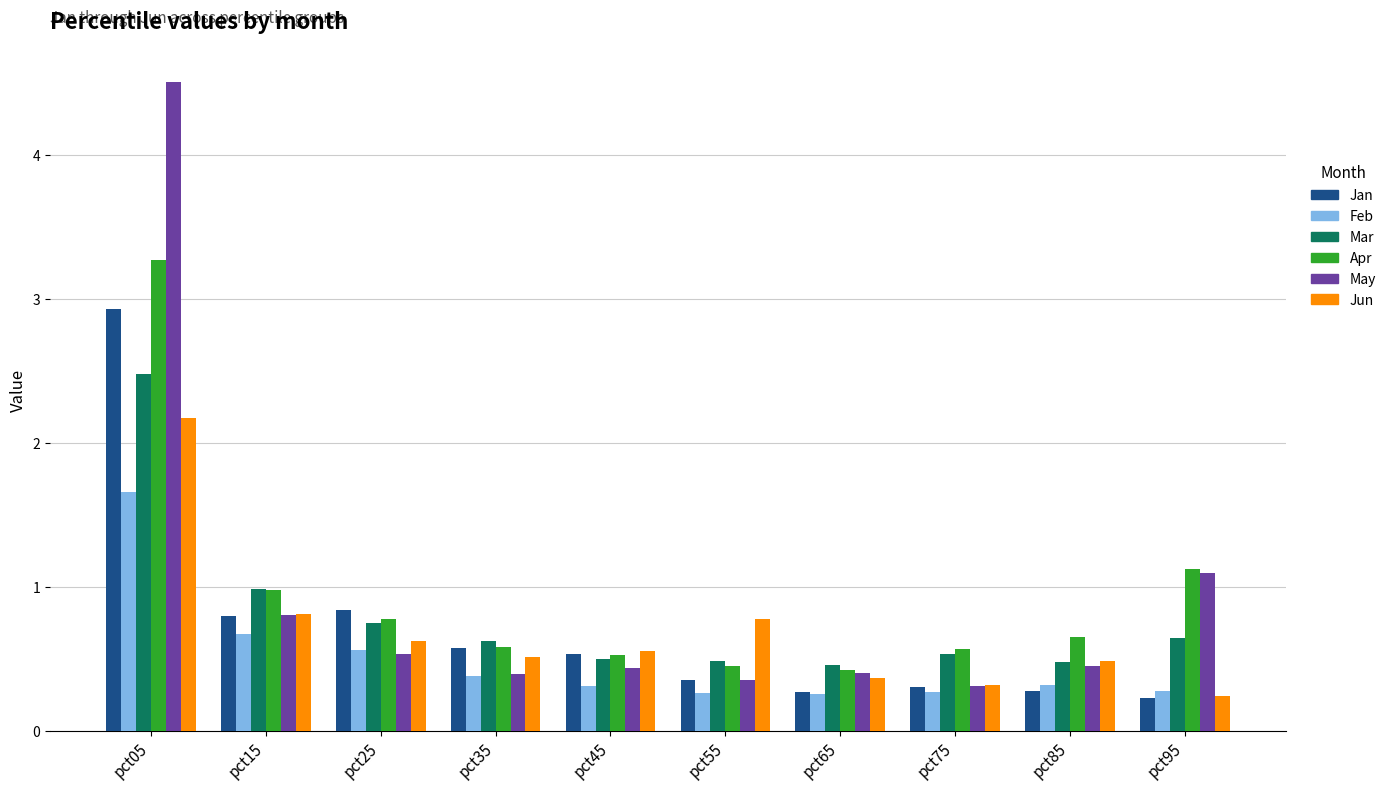

List the series in order of their peak value, highest first.

May, Apr, Jan, Mar, Jun, Feb